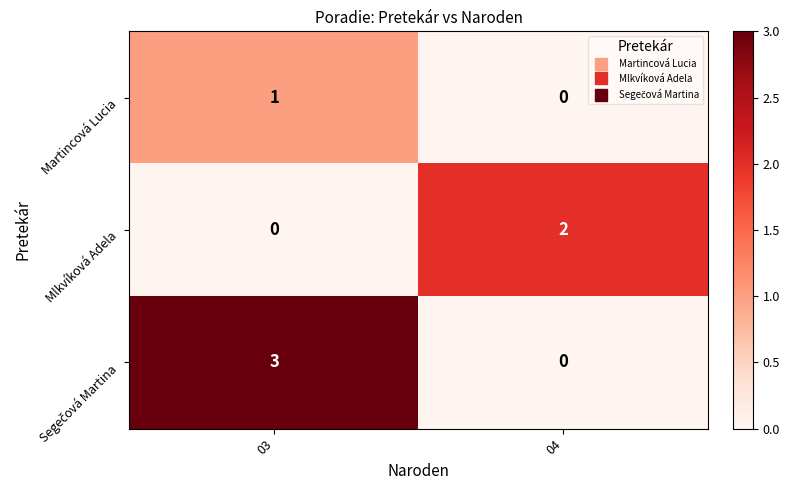

What is the spread (max minus min) of values at 03?

3